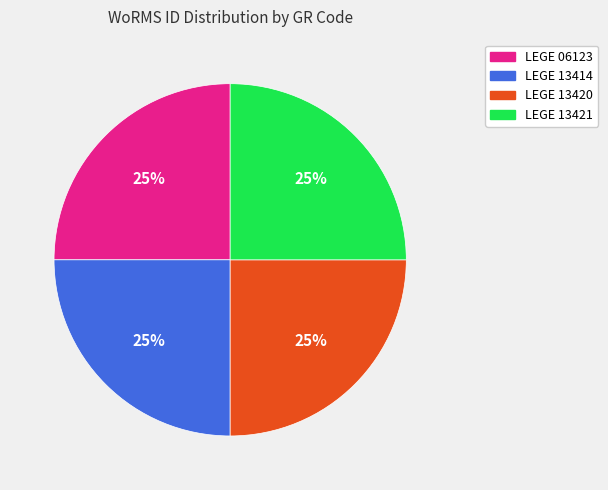

To the nearest percent, what is the combined percentage of LEGE 06123 and LEGE 13414?

50%